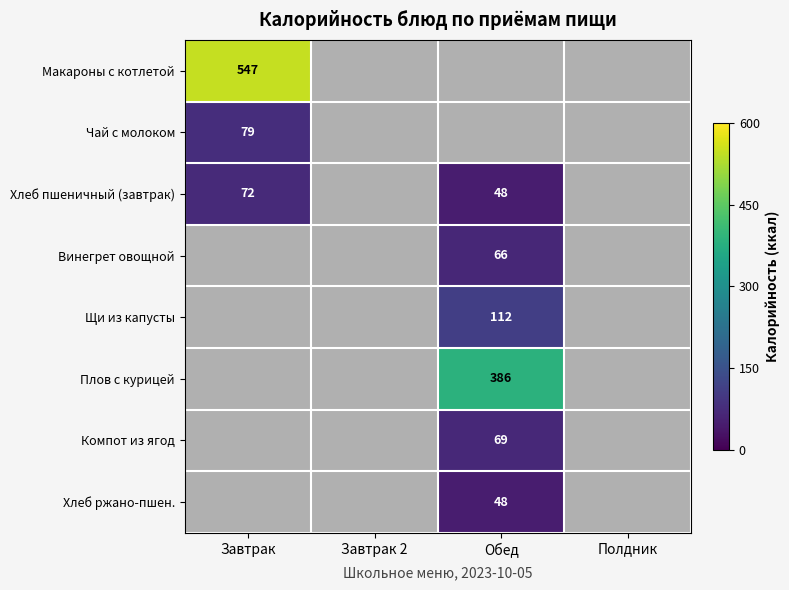

The Щи из капусты series shows 112 at Обед. True or false?

True